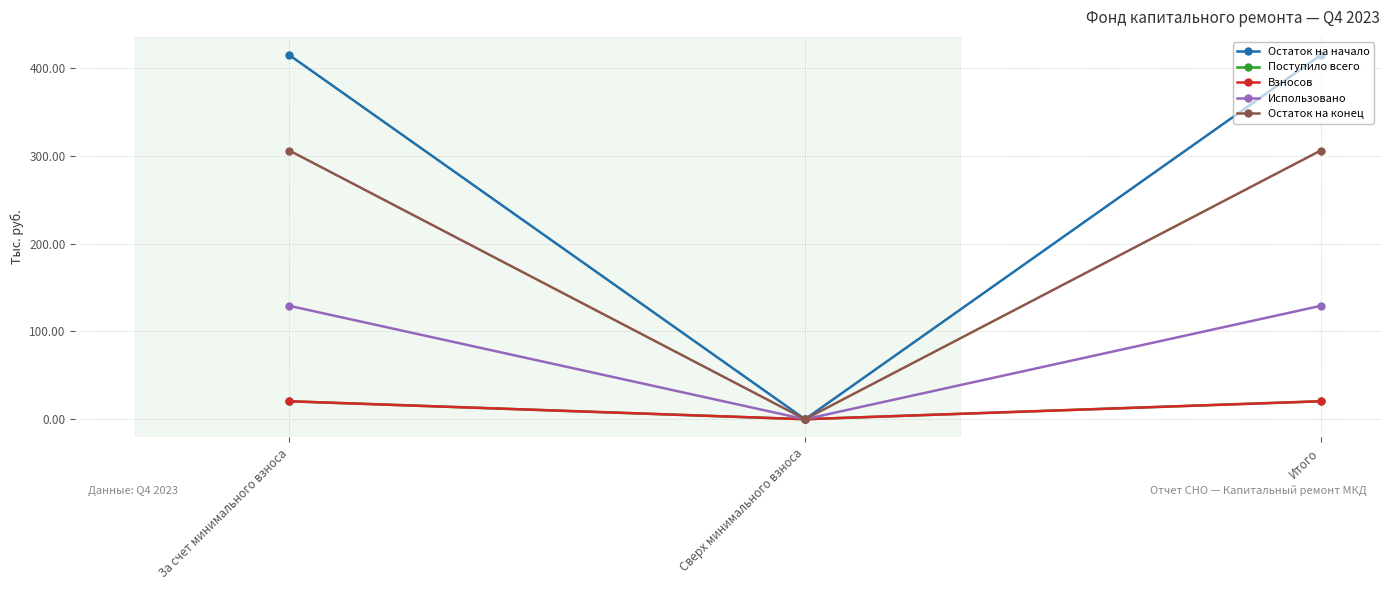

What is the value of the Поступило всего point at the 3rd from the left?

20.5